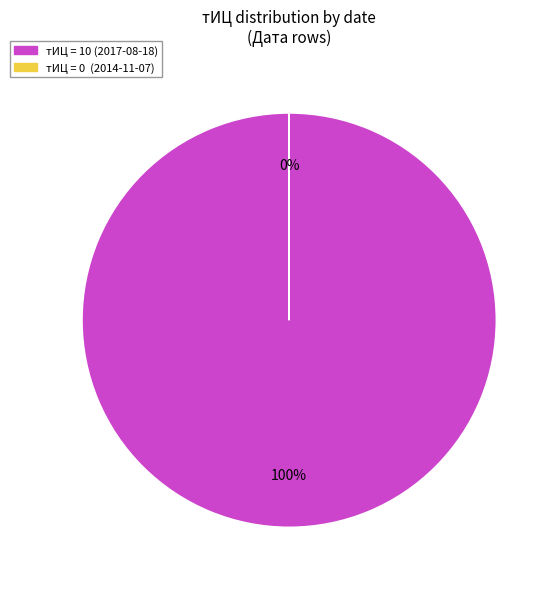

True or false: 0 accounts for 0% of the total.

True